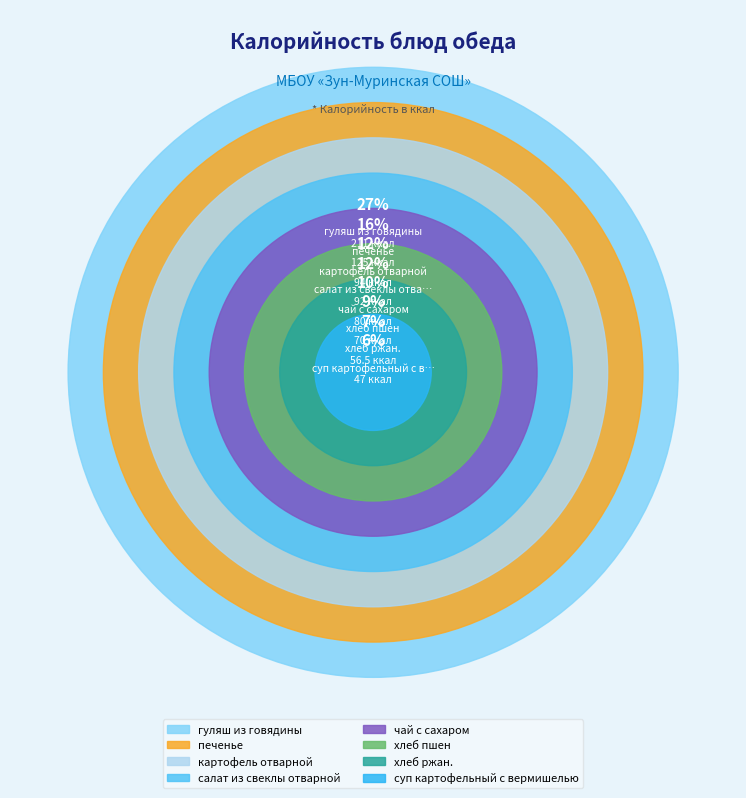

What is the smallest slice in the pie chart?

суп картофельный с вермишелью